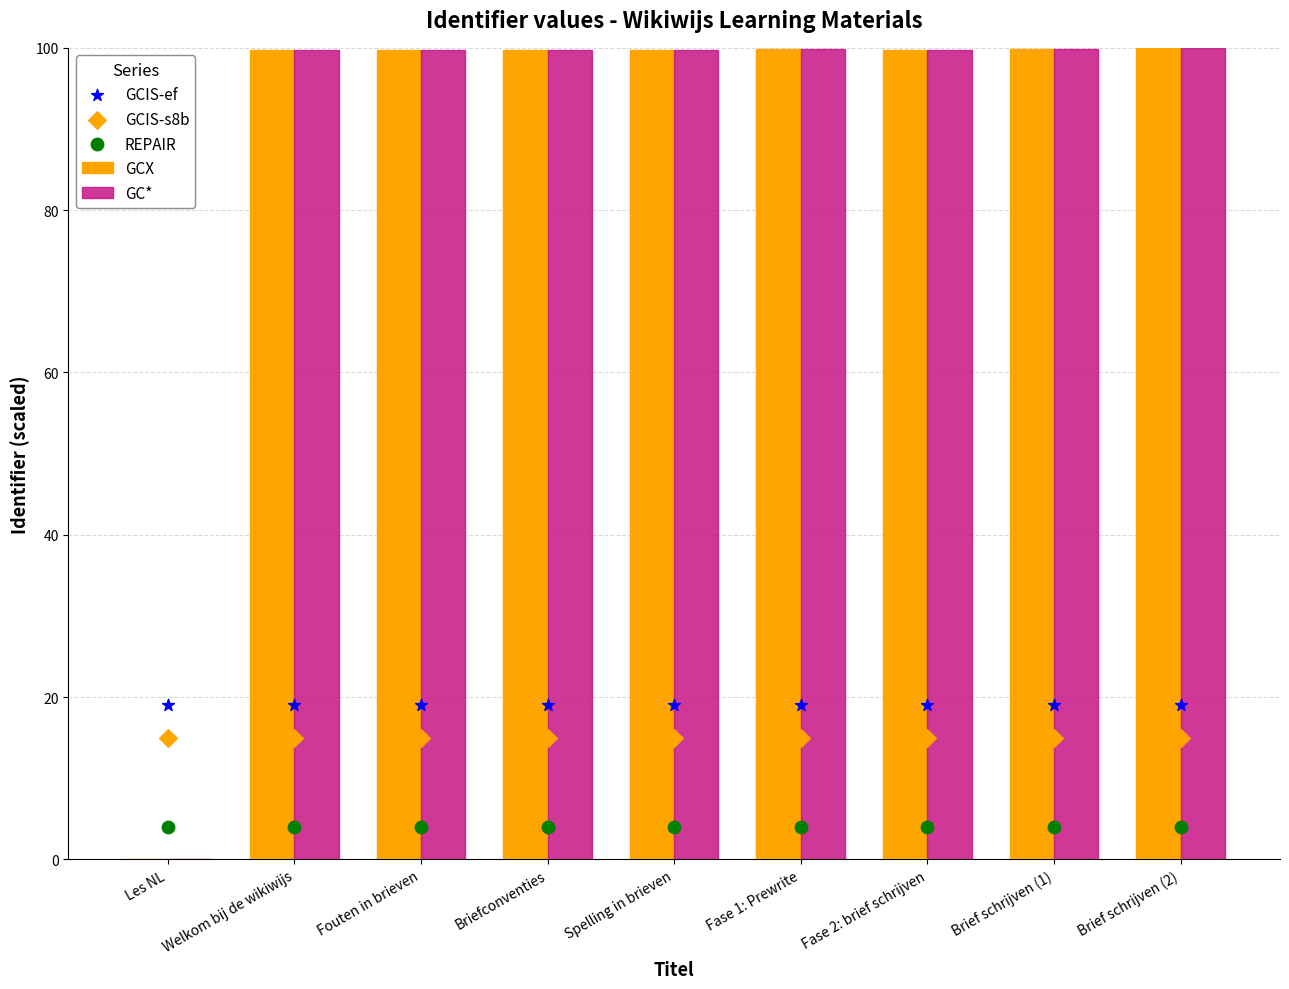

At how many categories does at least one series exceed 87?

8